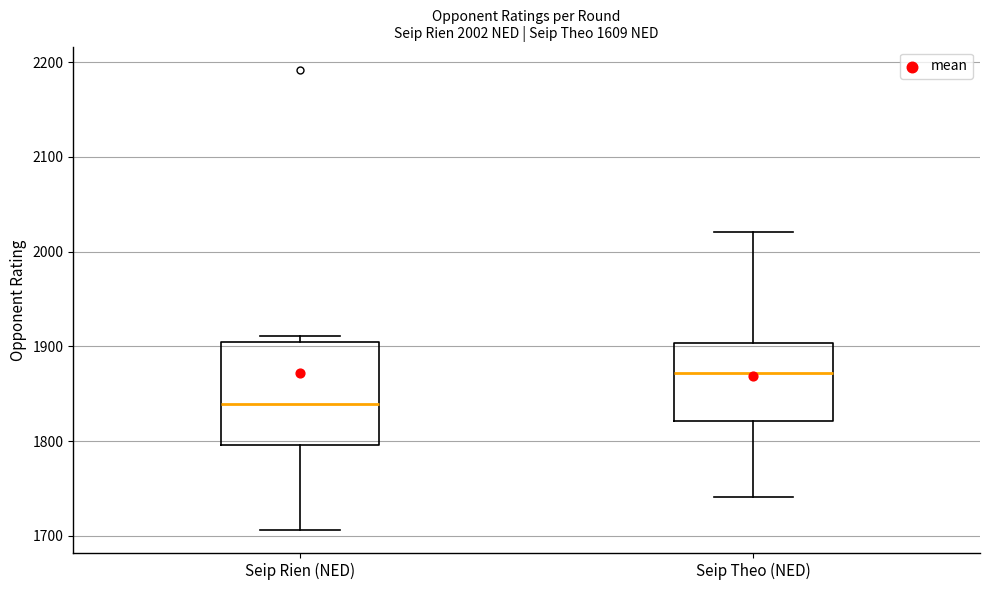

Comparing the boxes themselves (not the whiskers), which one is the tallest?

Seip Rien (NED)